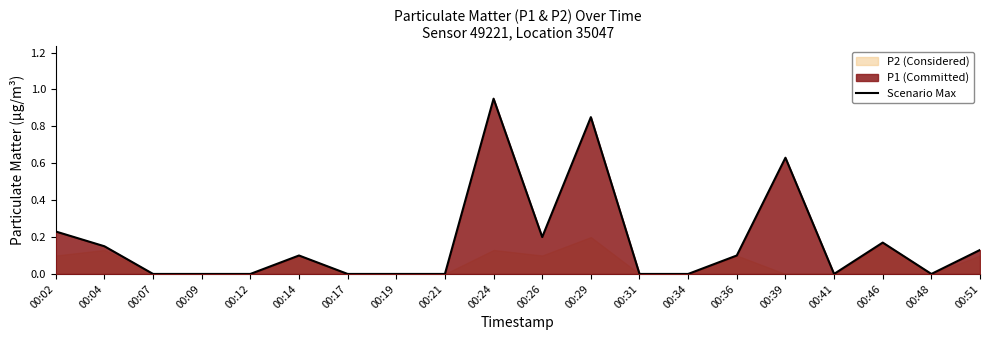

At which category does the data reach its first local valley?

00:26